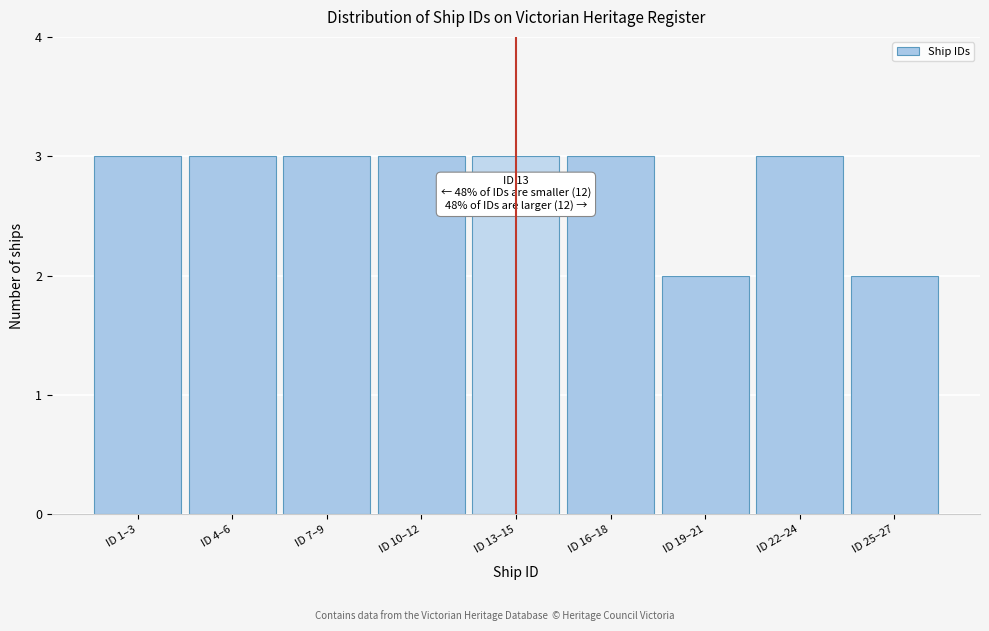

Reading left to right, what are all the values shown in this chart?

ID 1–3=3	ID 4–6=3	ID 7–9=3	ID 10–12=3	ID 13–15=3	ID 16–18=3	ID 19–21=2	ID 22–24=3	ID 25–27=2